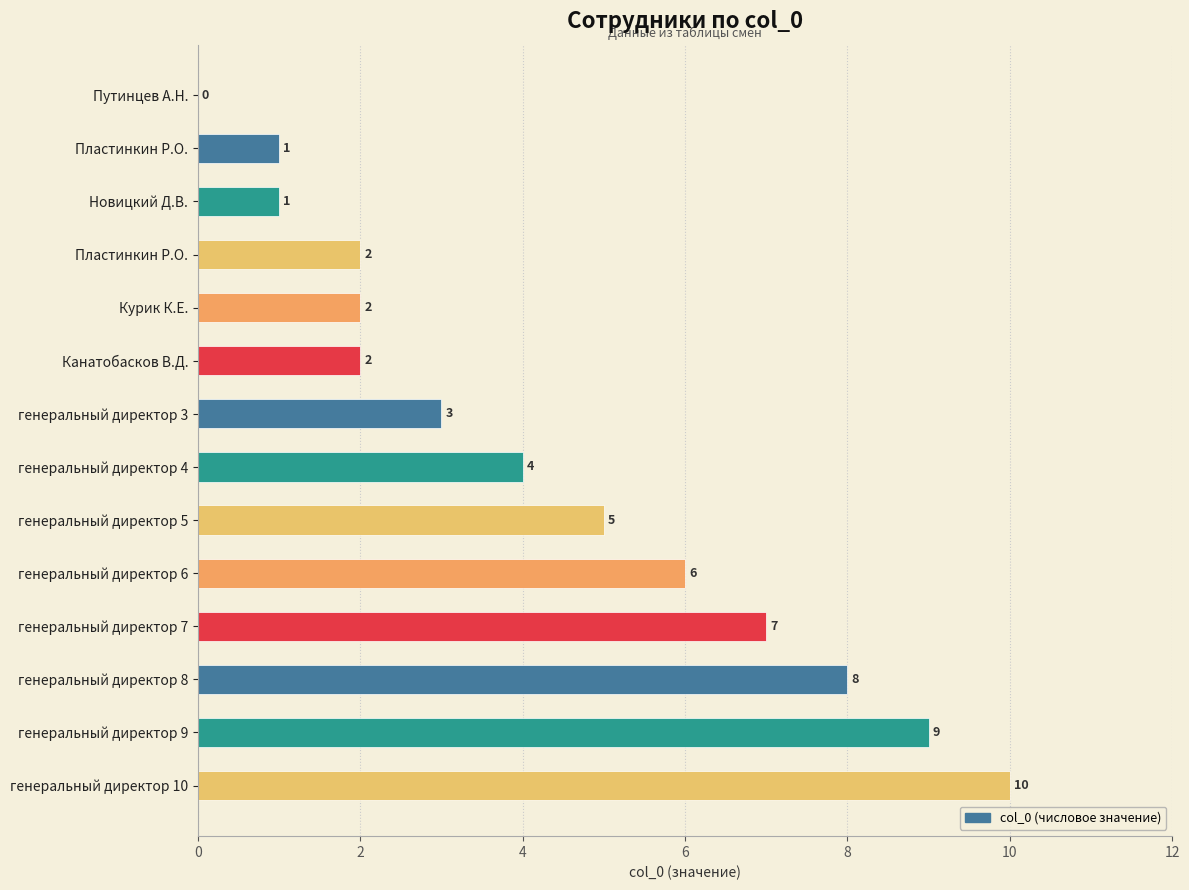

How many data points does each series have?

14